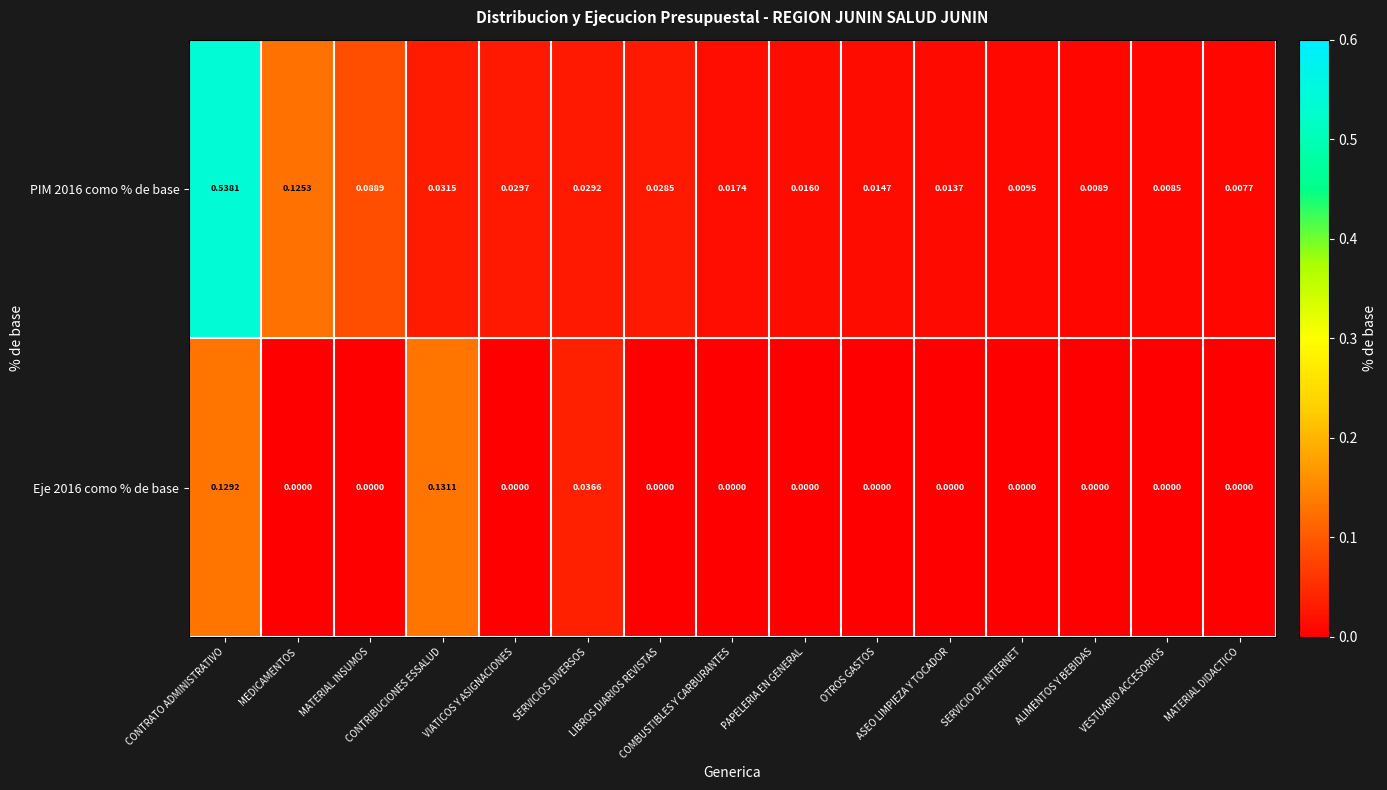

Reading left to right, what are all the values shown in this chart?

PIM 2016 como % de base: CONTRATO ADMINISTRATIVO=0.5	MEDICAMENTOS=0.1	MATERIAL INSUMOS=0.1	CONTRIBUCIONES ESSALUD=0.0	VIATICOS Y ASIGNACIONES=0.0	SERVICIOS DIVERSOS=0.0	LIBROS DIARIOS REVISTAS=0.0	COMBUSTIBLES Y CARBURANTES=0.0	PAPELERIA EN GENERAL=0.0	OTROS GASTOS=0.0	ASEO LIMPIEZA Y TOCADOR=0.0	SERVICIO DE INTERNET=0.0	ALIMENTOS Y BEBIDAS=0.0	VESTUARIO ACCESORIOS=0.0	MATERIAL DIDACTICO=0.0
Eje 2016 como % de base: CONTRATO ADMINISTRATIVO=0.1	MEDICAMENTOS=0.0	MATERIAL INSUMOS=0.0	CONTRIBUCIONES ESSALUD=0.1	VIATICOS Y ASIGNACIONES=0.0	SERVICIOS DIVERSOS=0.0	LIBROS DIARIOS REVISTAS=0.0	COMBUSTIBLES Y CARBURANTES=0.0	PAPELERIA EN GENERAL=0.0	OTROS GASTOS=0.0	ASEO LIMPIEZA Y TOCADOR=0.0	SERVICIO DE INTERNET=0.0	ALIMENTOS Y BEBIDAS=0.0	VESTUARIO ACCESORIOS=0.0	MATERIAL DIDACTICO=0.0